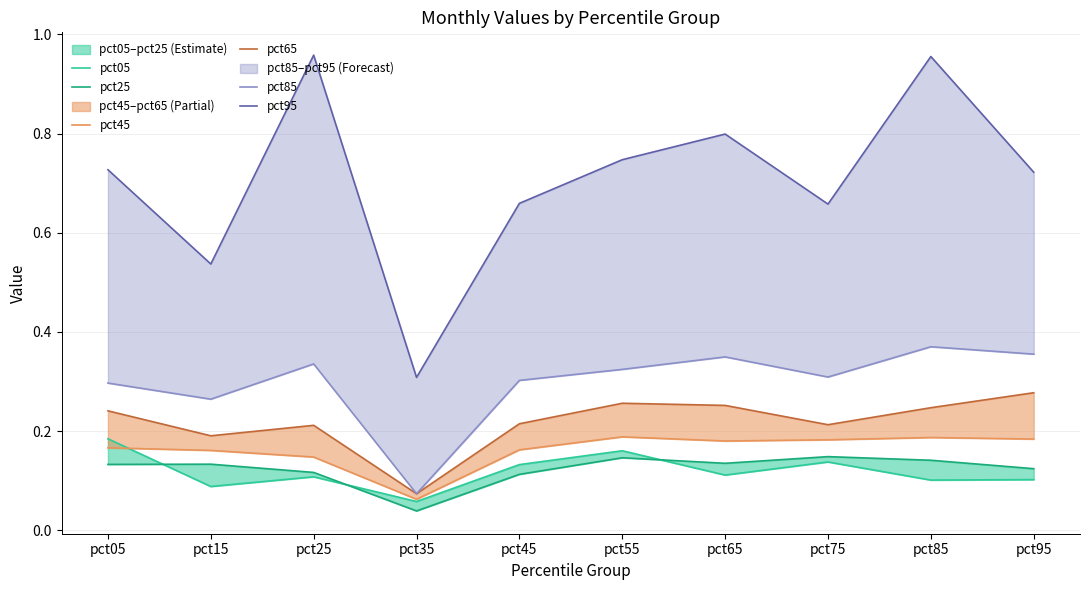

At which category does the chart reach its minimum across all series?

pct35